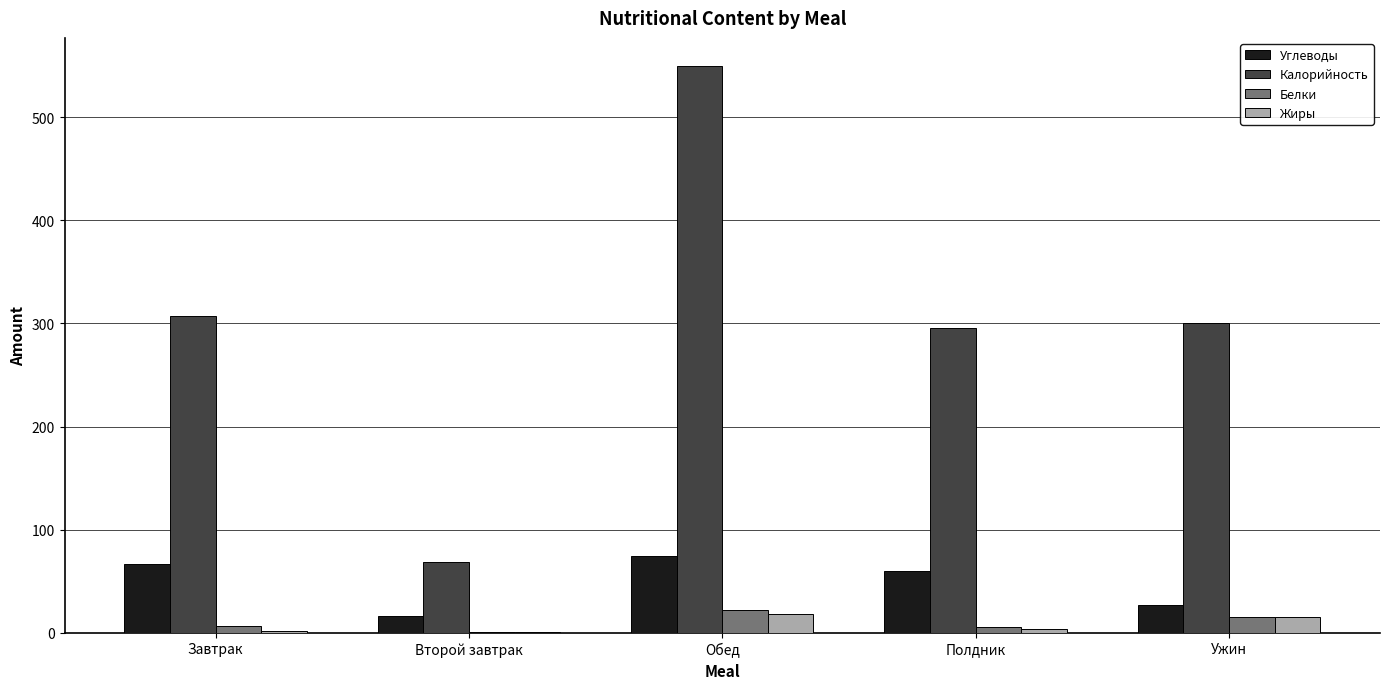

Is it true that Калорийность equals 300.7 at Ужин?

True